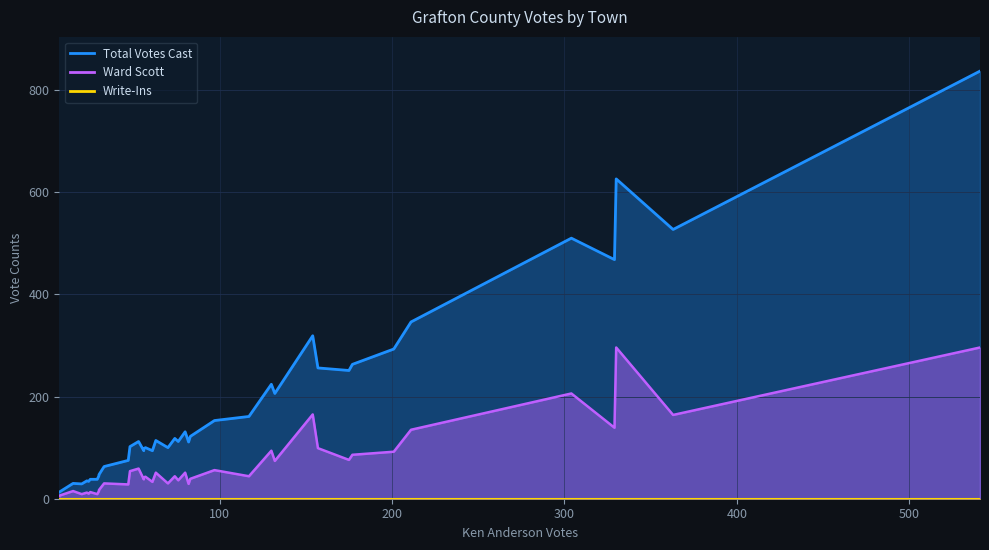

True or false: Ward Scott has more than 1 interior local peaks.

True